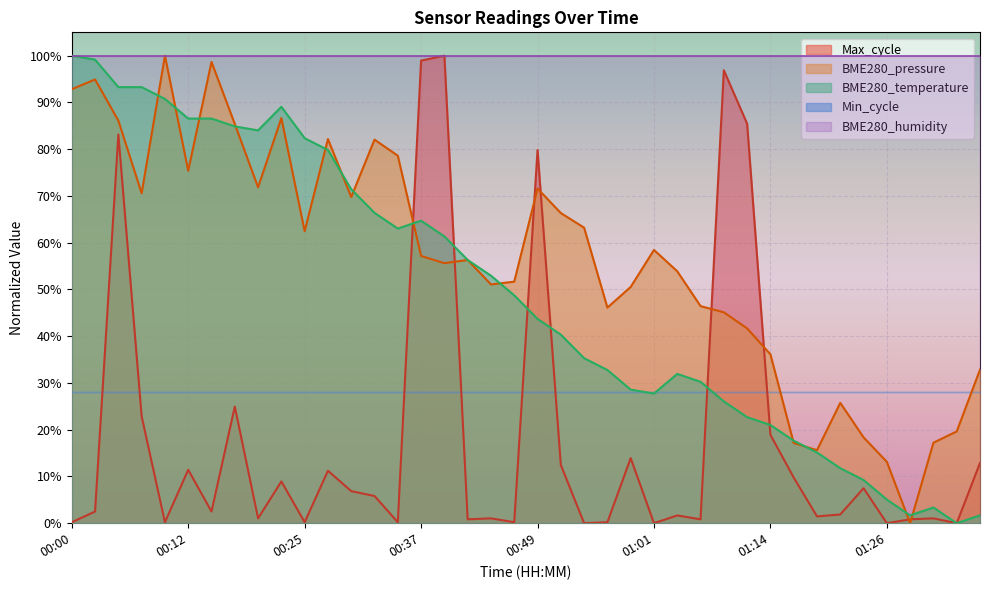

What position from the right is 00:34?

26